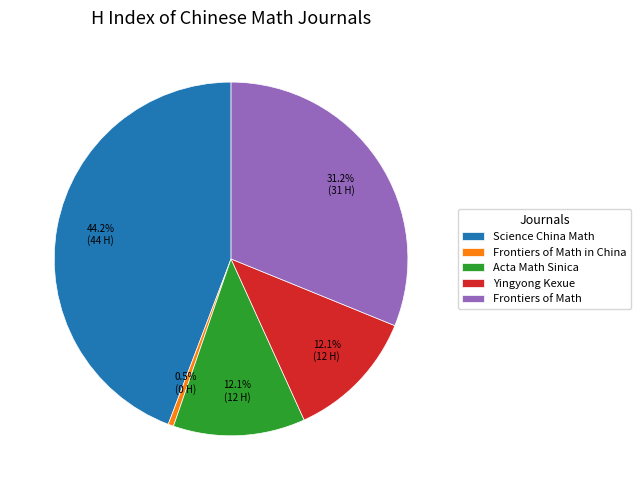

What portion of the pie excludes Frontiers of Math in China?

99.5%